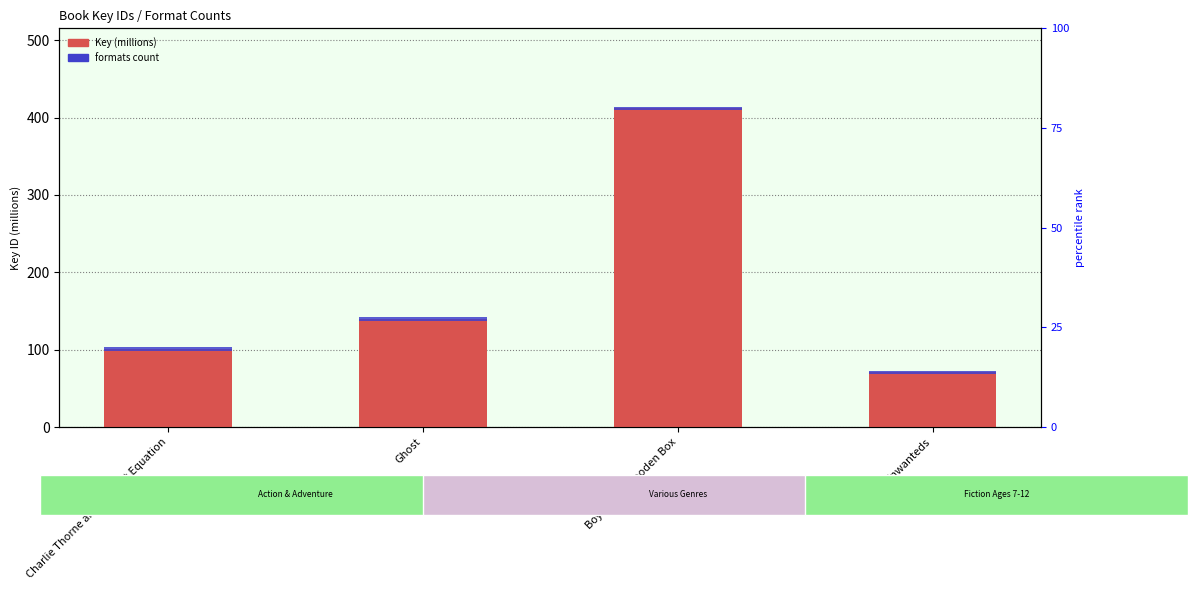

What is the label of the 3rd bar from the right?

Ghost